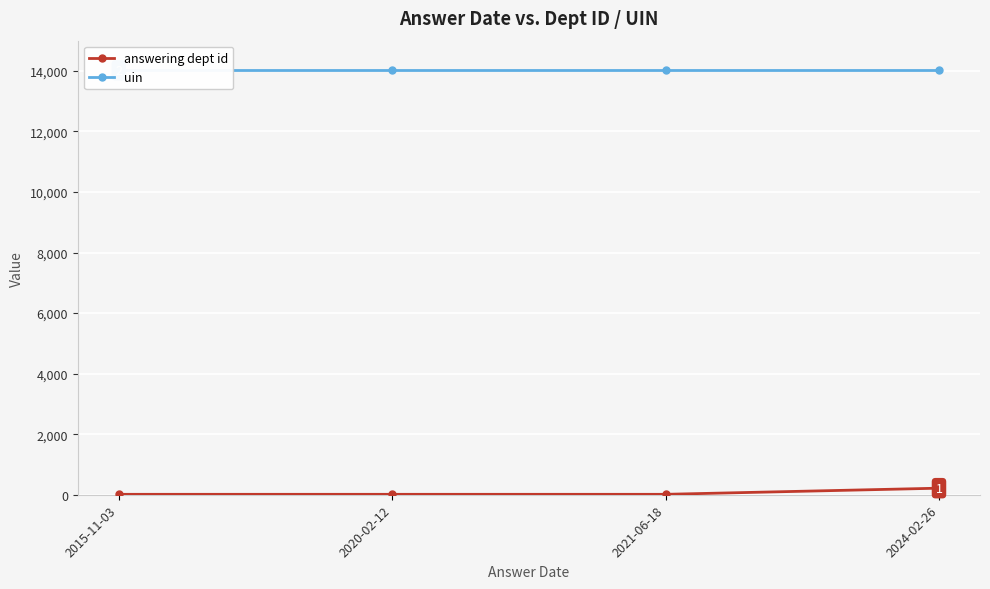

Is this an area chart (filled region under the line)?

No